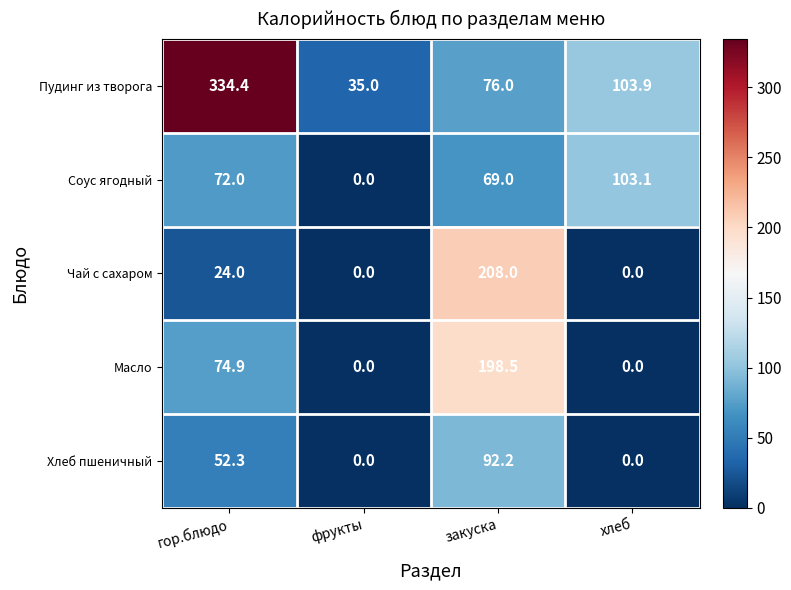

Count the number of categories in the chart.

4